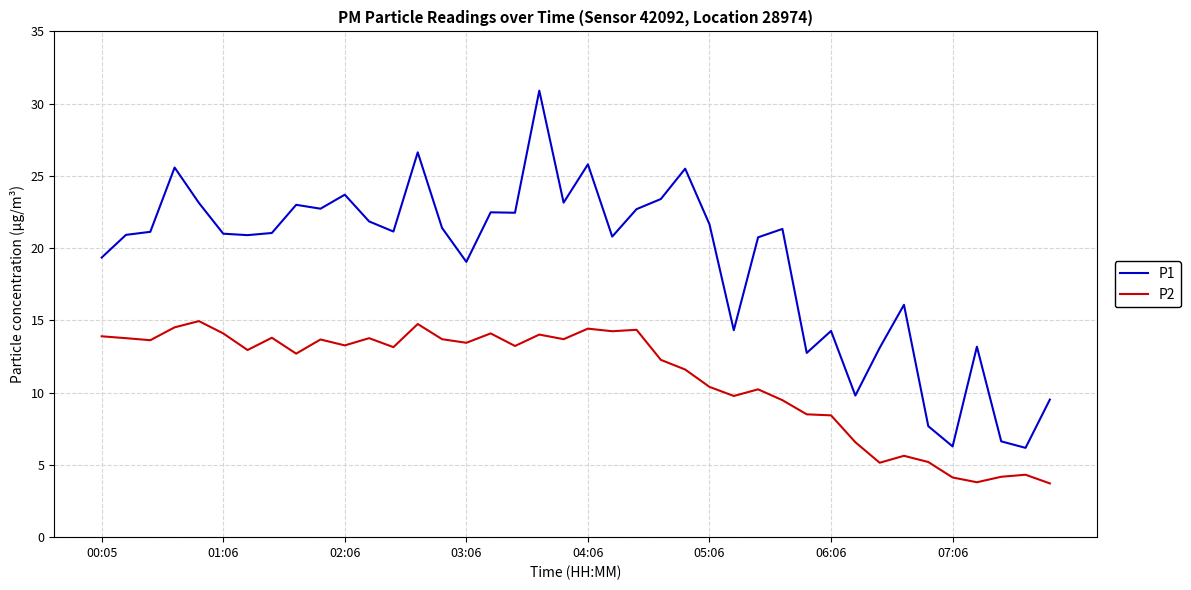

Which series has the largest range (max minus min)?

P1